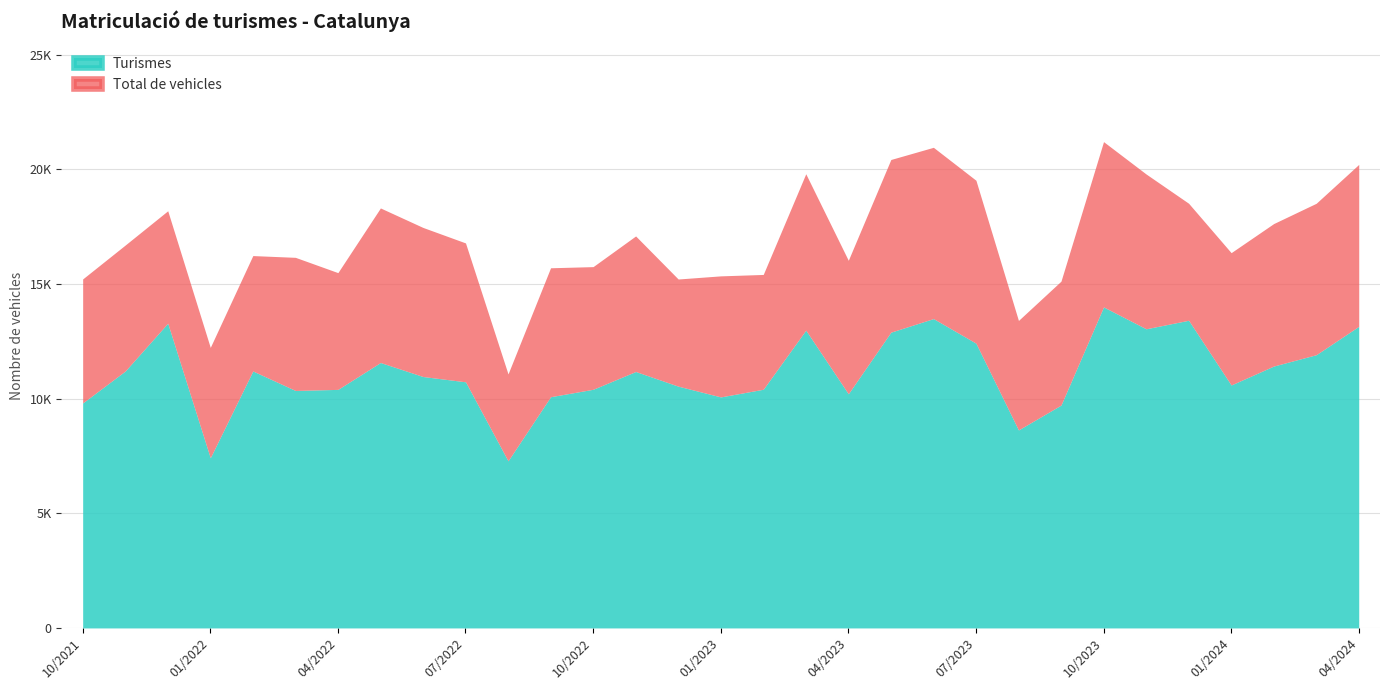

Does the chart display data point markers on the line(s)?

No